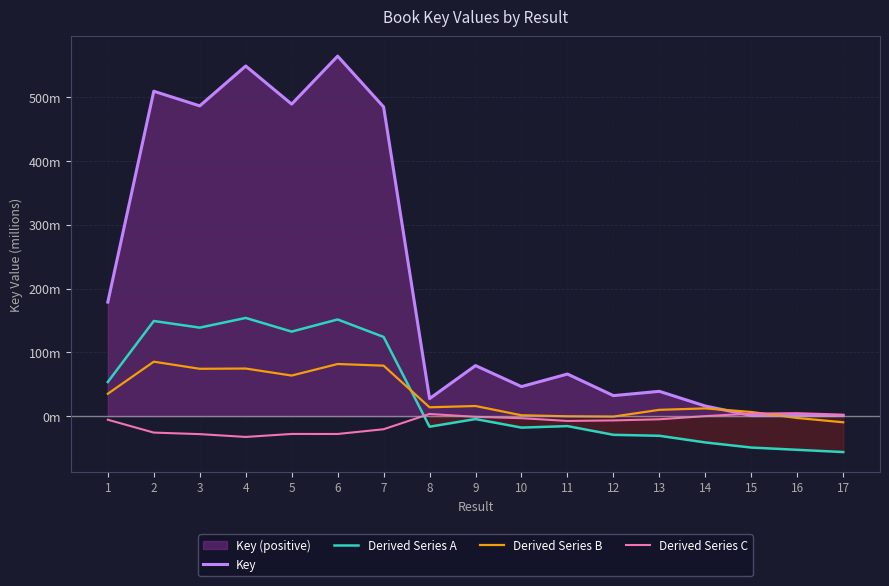

The Derived Series B series shows 56.5 at 6. True or false?

False